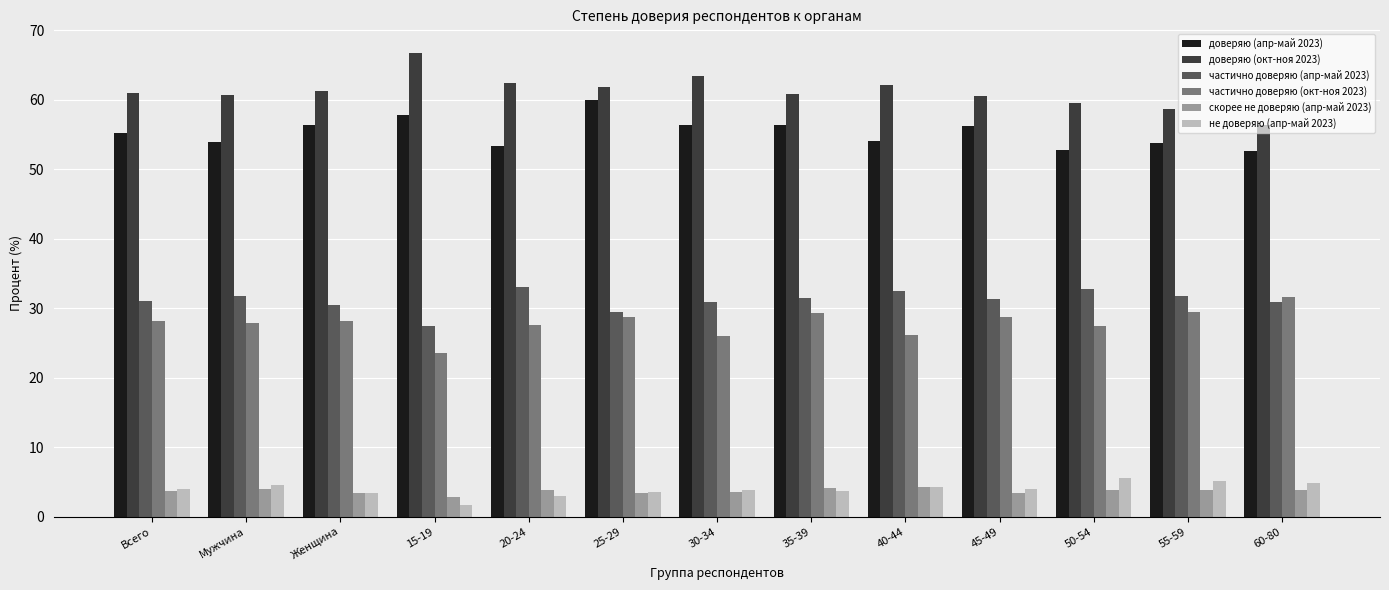

What is the difference between the highest and lowest values at 15-19?

65.1